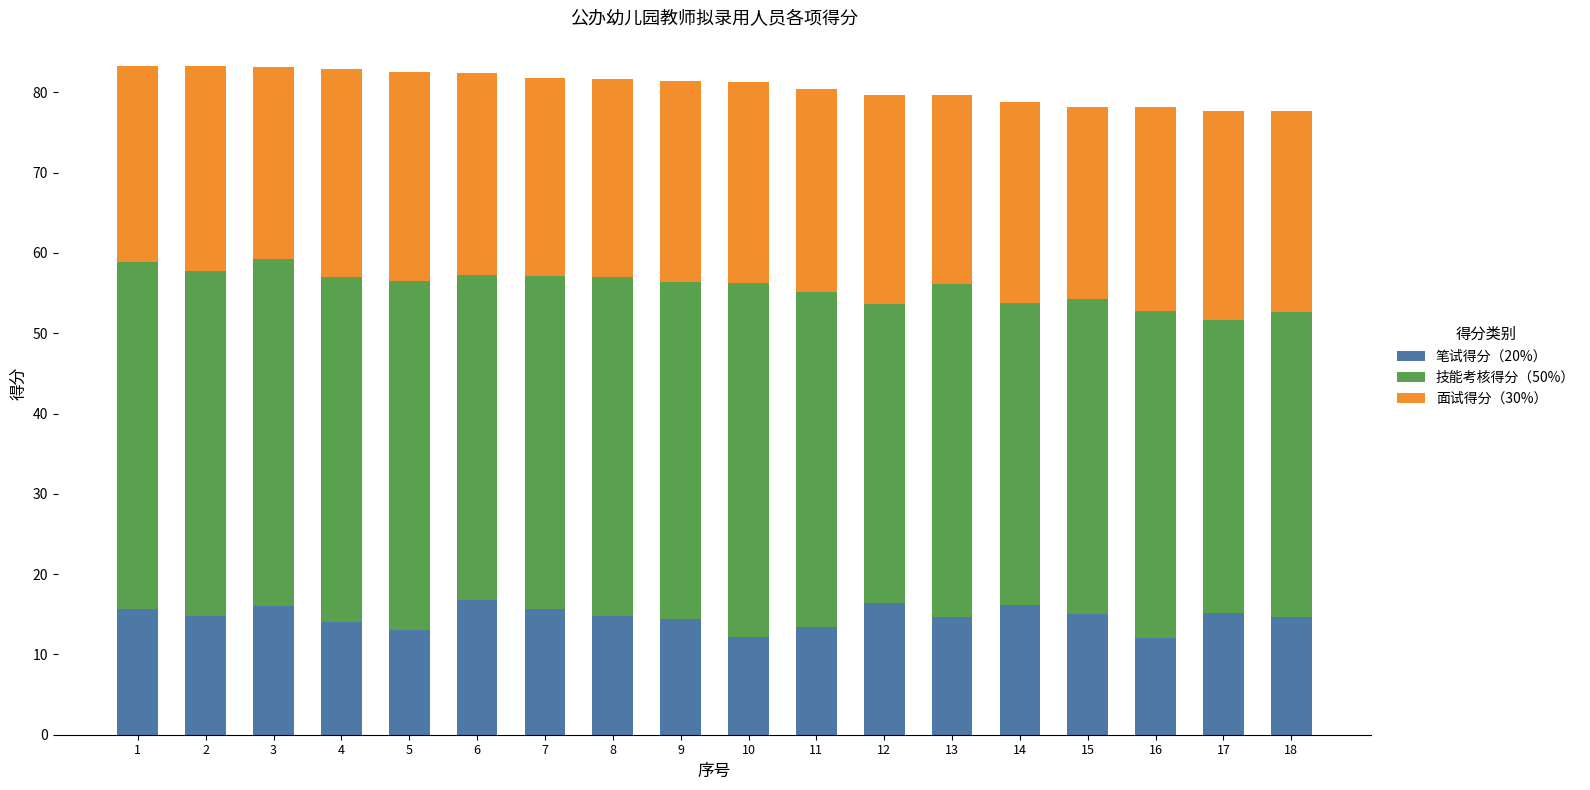

Are the bars grouped side by side (vs. stacked)?

No